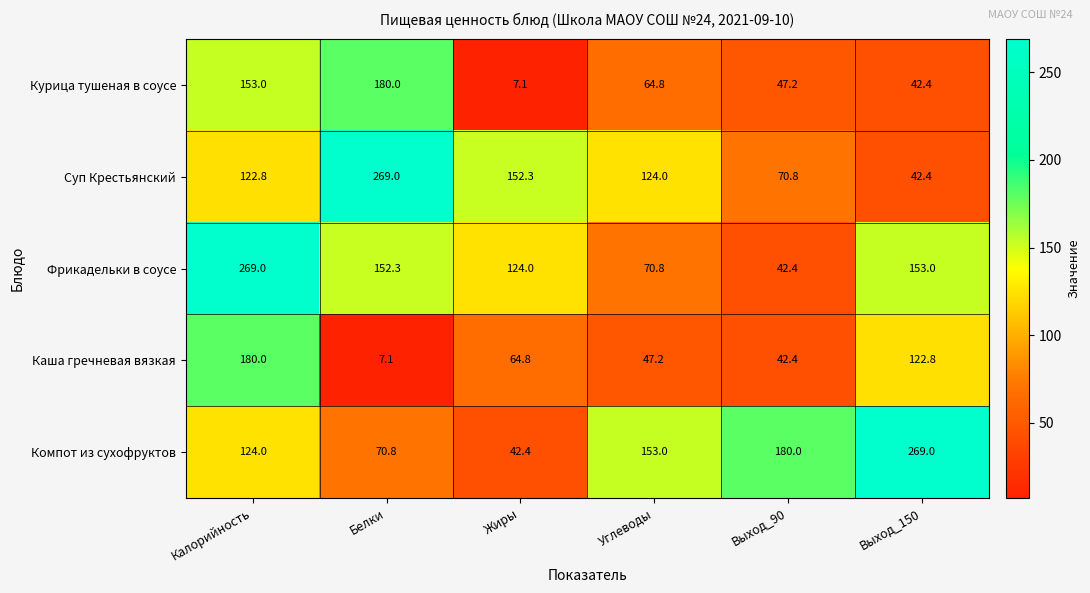

What is the greatest value displayed?

269.0